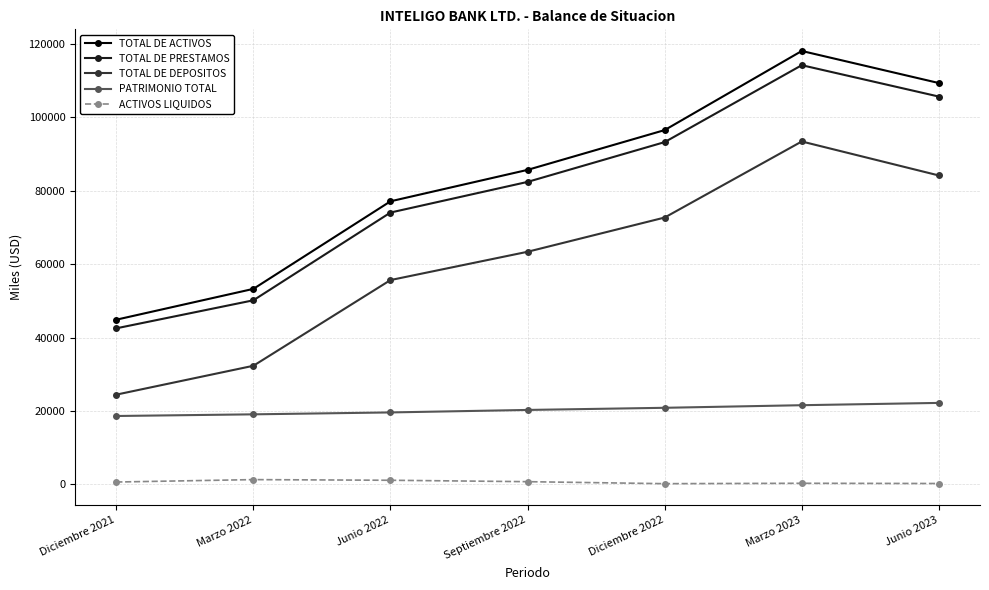

Which series has the largest total across all categories?

TOTAL DE ACTIVOS